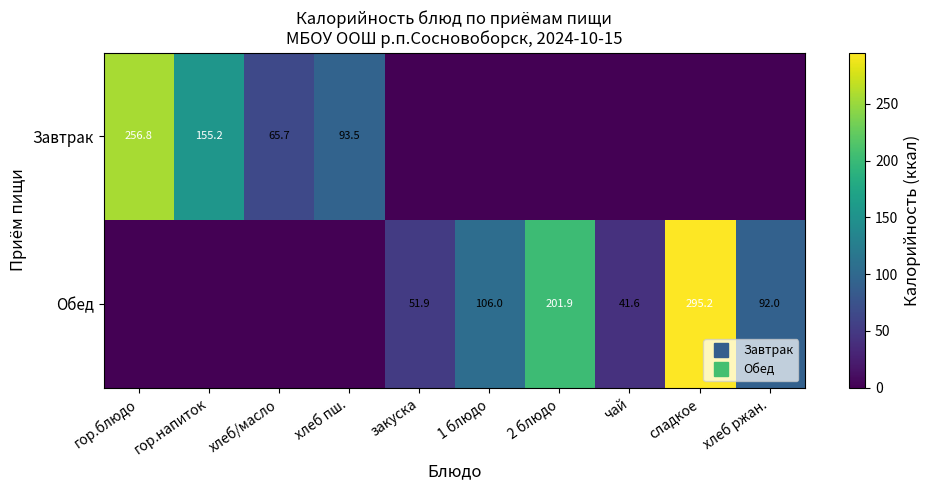

Which series has the widest spread of values?

Обед